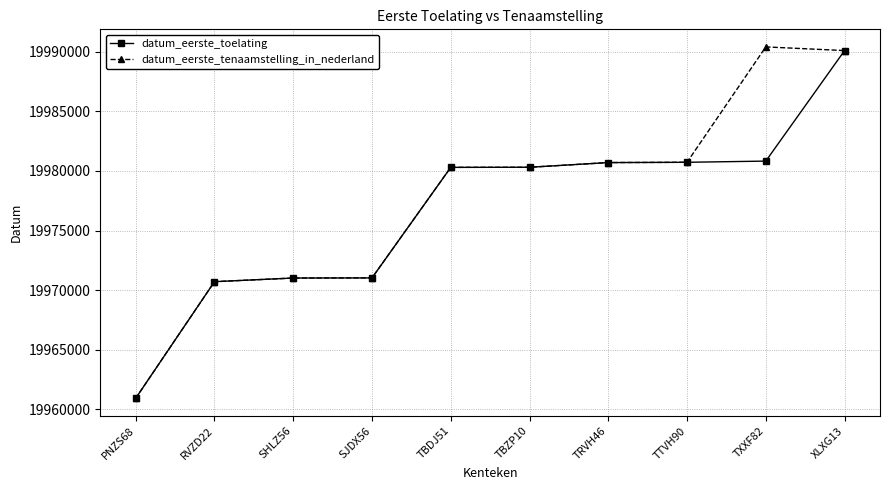

What is the approximate value of datum_eerste_toelating at XLXG13, to the nearest 50?

19990100